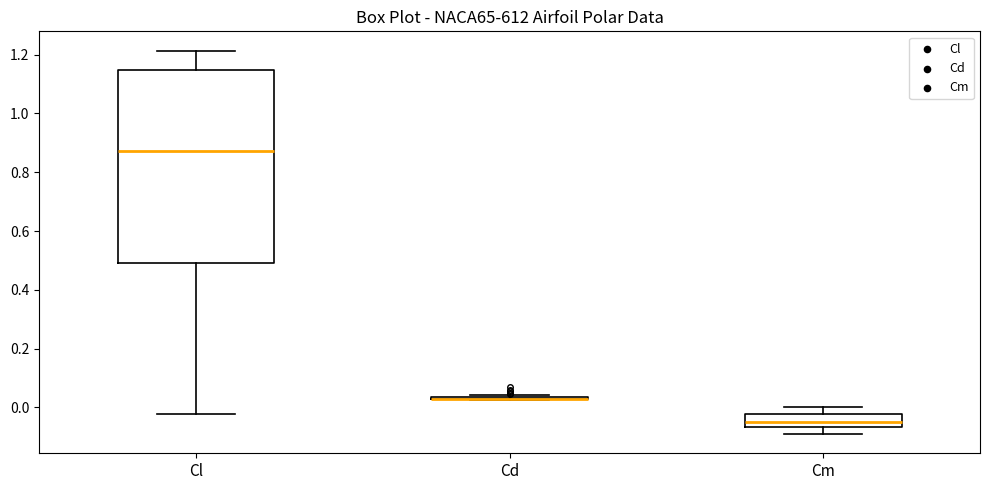

Reading left to right, read every box against the y-axis: the position of its median line, the range the box covers, and the ends of its whiskers. The values are not printed on the chart, so give them approximately, as read against the axis.

Cl: median 0.88, box 0.50 to 1.14, whiskers -0.02 to 1.22
Cd: box collapsed to a line at 0.02, whiskers 0.02 to 0.04
Cm: median -0.06 (inside the box), box -0.06 to -0.02, whiskers -0.10 to 0.00